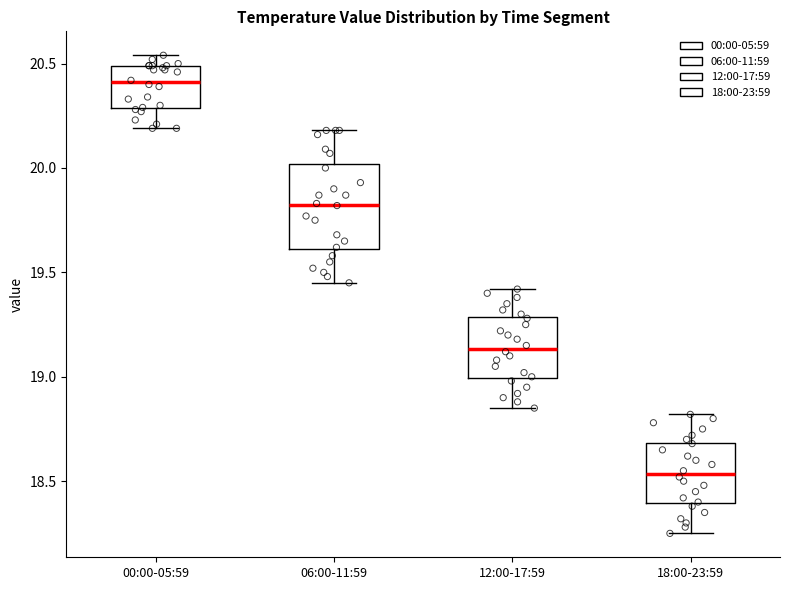

Reading left to right, transcribe this box plot: for each box, give where its median line is, the range the box spans, and where its two whiskers end, as read against the y-axis. The values are not printed on the chart, so give them approximately, as read against the axis.

00:00-05:59: median 20.40, box 20.30 to 20.50, whiskers 20.20 to 20.55
06:00-11:59: median 19.85, box 19.60 to 20.00, whiskers 19.45 to 20.20
12:00-17:59: median 19.15, box 19.00 to 19.30, whiskers 18.85 to 19.40
18:00-23:59: median 18.55, box 18.40 to 18.70, whiskers 18.25 to 18.80